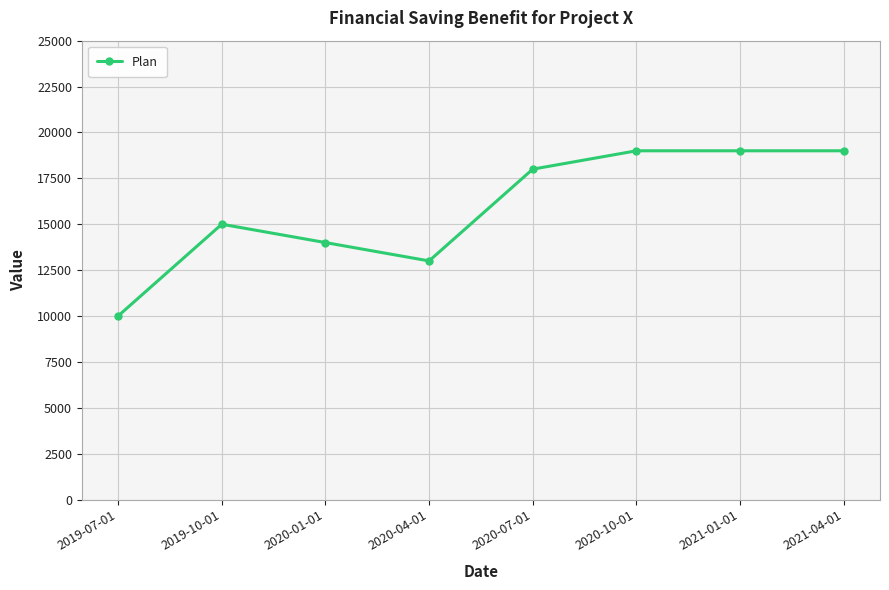

What is the difference between the maximum and second lowest values?

6000